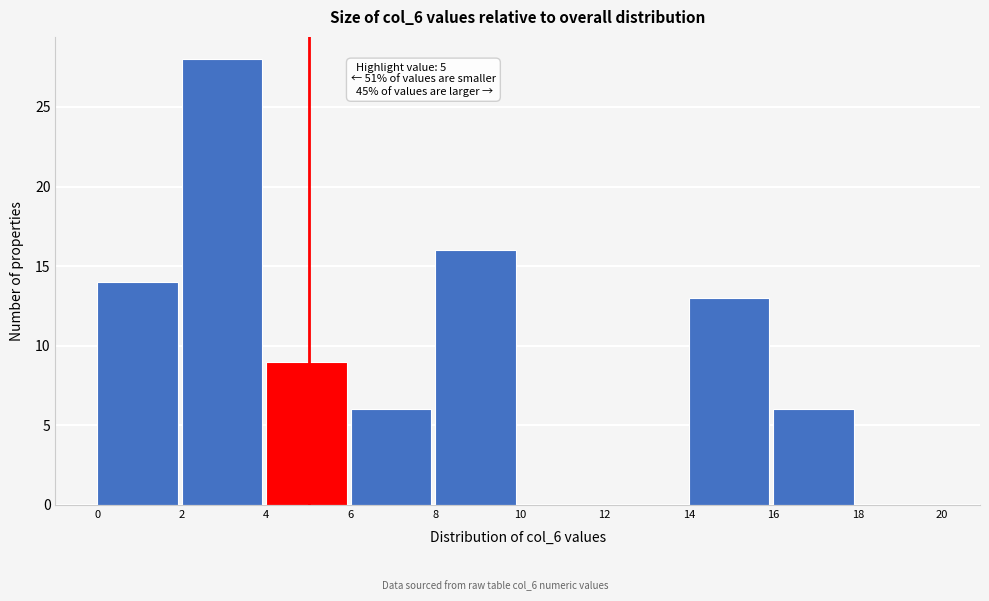

Which range on the x-axis has the tallest bar?

2 to 4